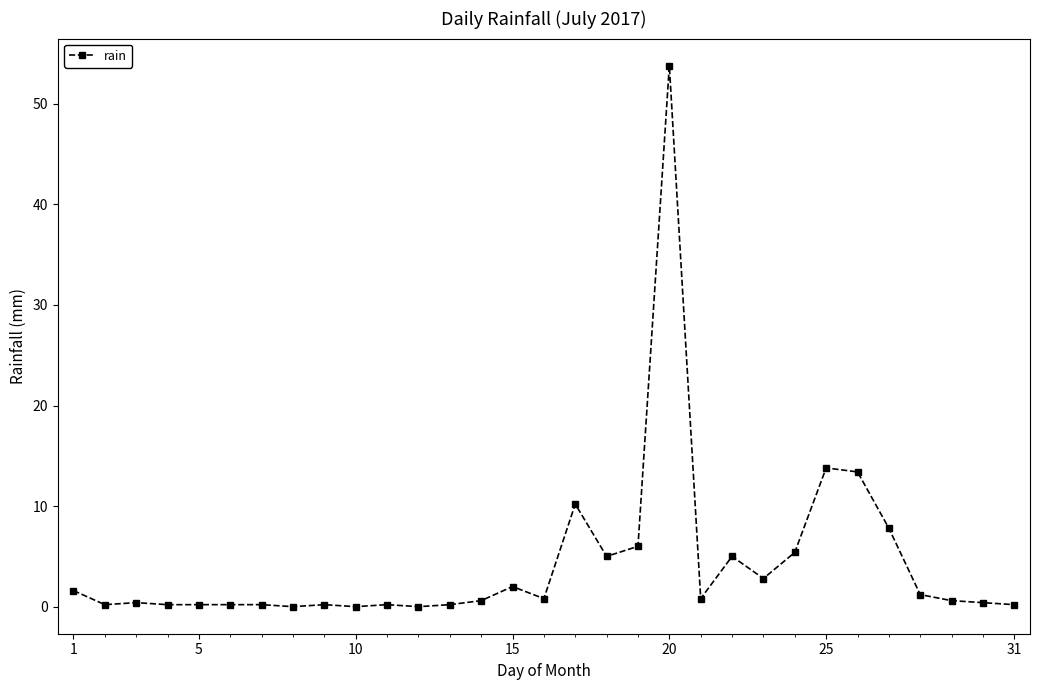

Is this an area chart (filled region under the line)?

No